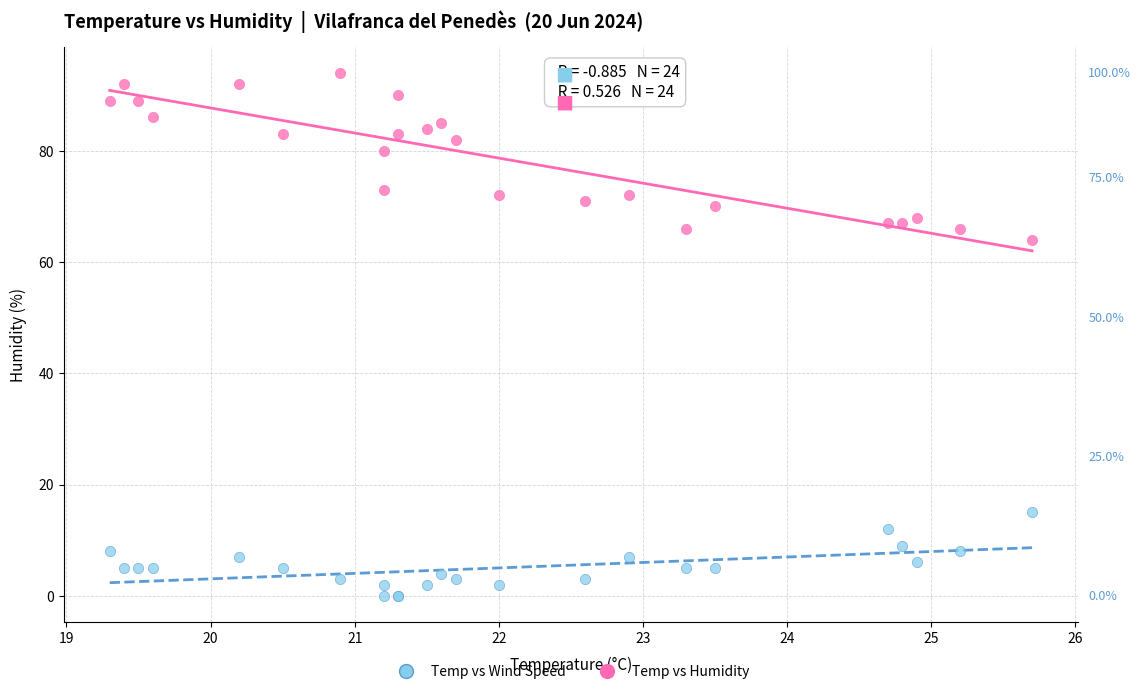

Which series has the largest Y range (max minus min)?

Temp vs Humidity